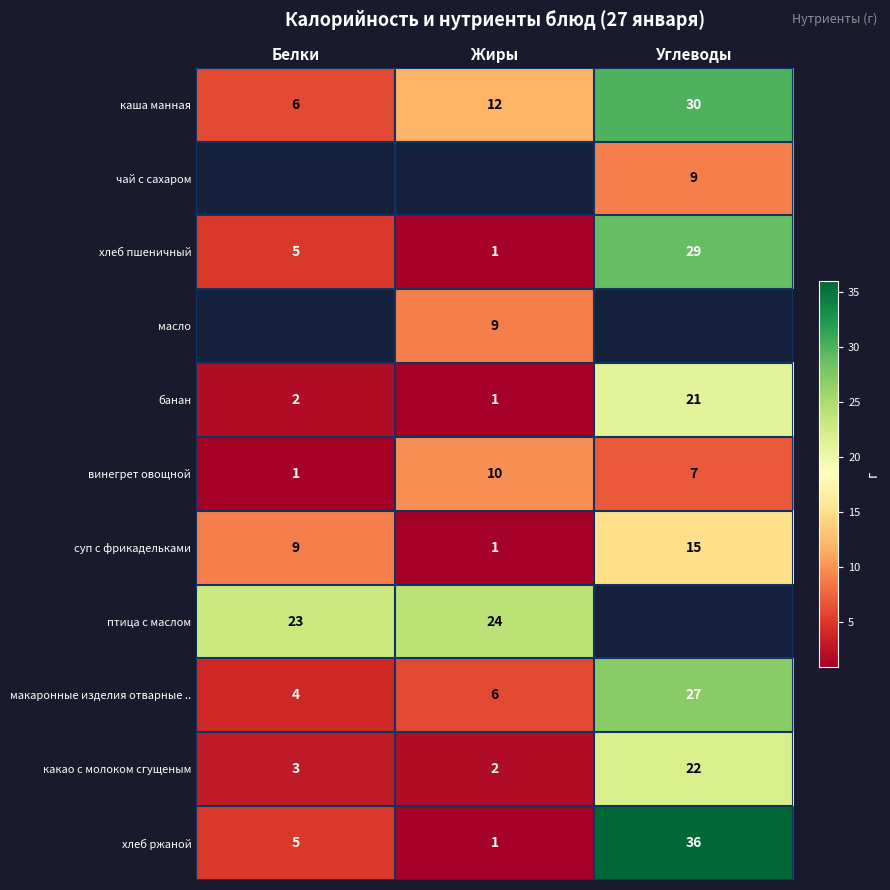

The value of каша манная at Жиры is 7. True or false?

False